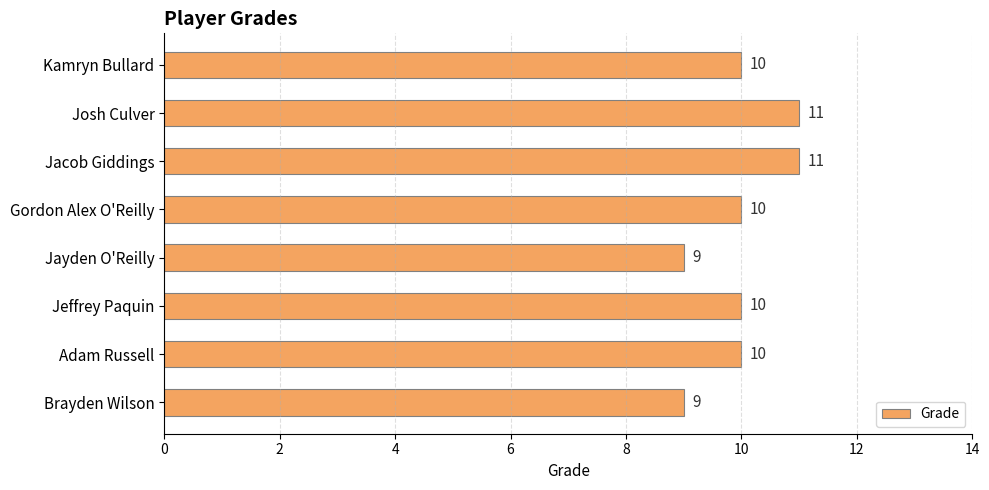

How many categories are shown in the chart?

8